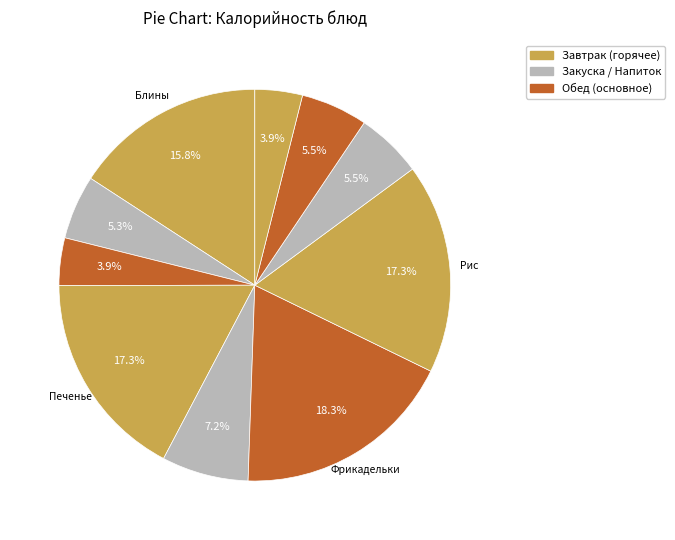

How many segments does this pie chart have?

10